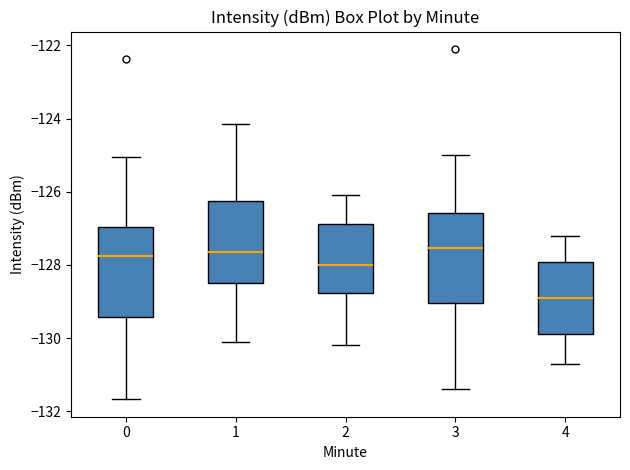

Reading left to right, read every box against the y-axis: the position of its median line, the range the box covers, and the ends of its whiskers. The values are not printed on the chart, so give them approximately, as read against the axis.

0: median -127.8, box -129.4 to -127.0, whiskers -131.6 to -125.0
1: median -127.6, box -128.4 to -126.2, whiskers -130.0 to -124.2
2: median -128.0, box -128.8 to -126.8, whiskers -130.2 to -126.0
3: median -127.6, box -129.0 to -126.6, whiskers -131.4 to -125.0
4: median -128.8, box -129.8 to -128.0, whiskers -130.6 to -127.2